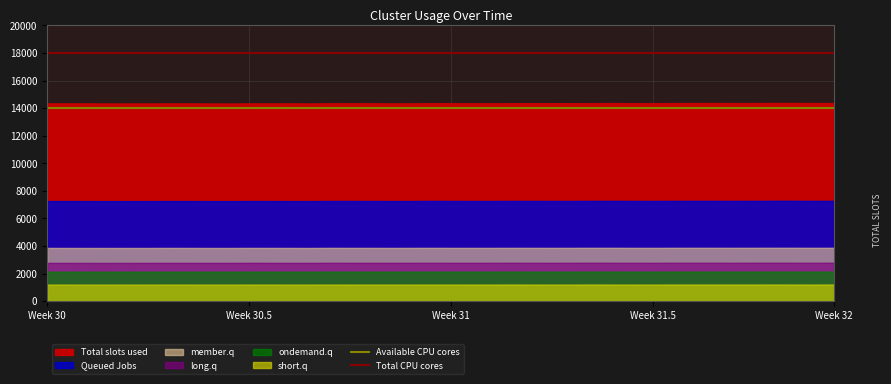

What is the difference between the highest and lowest values at Week 30?

4000